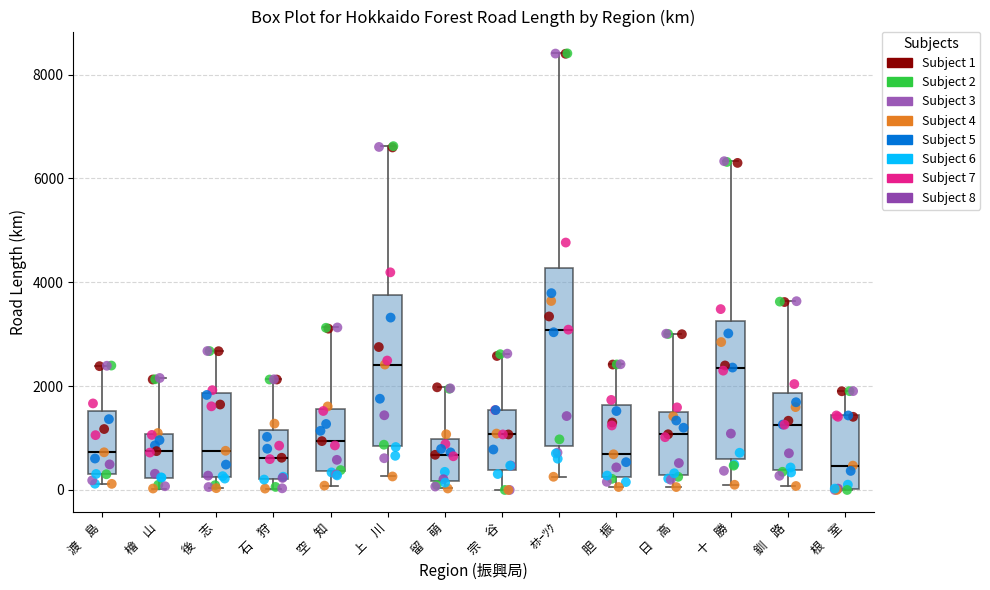

Which box is the tallest, from its lower edge to its upper edge?

ｵﾎｰﾂｸ